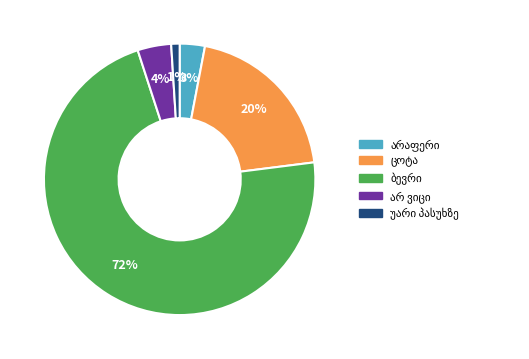

Is there any slice that represents more than half of the pie?

Yes